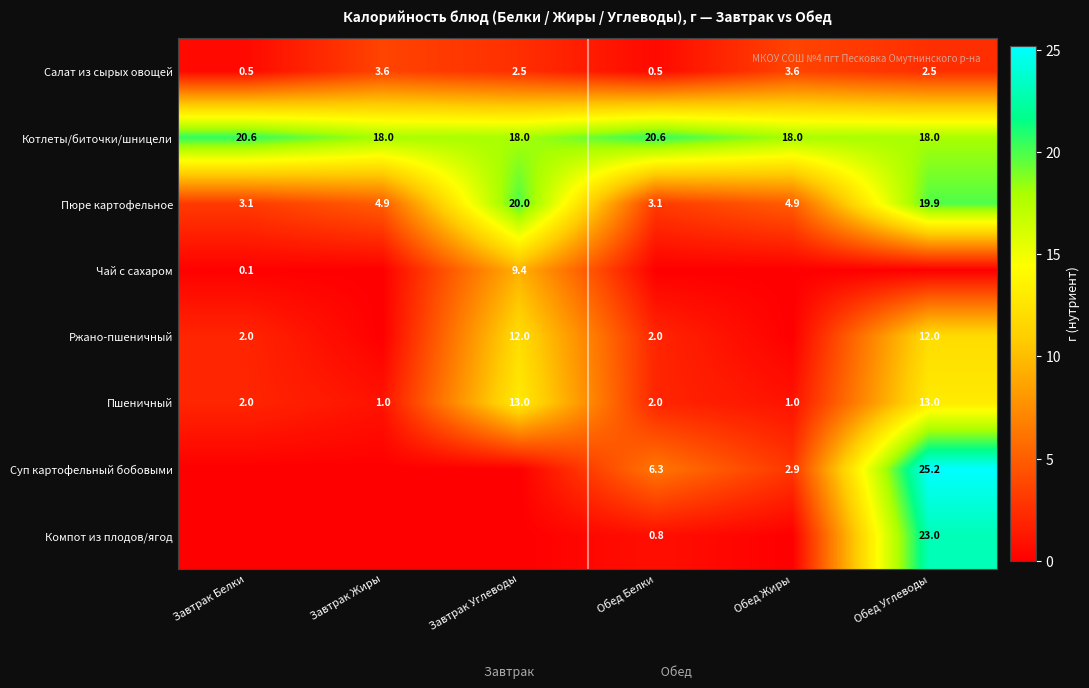

What is the difference between the maximum and minimum values in the Салат из сырых овощей series?

3.1